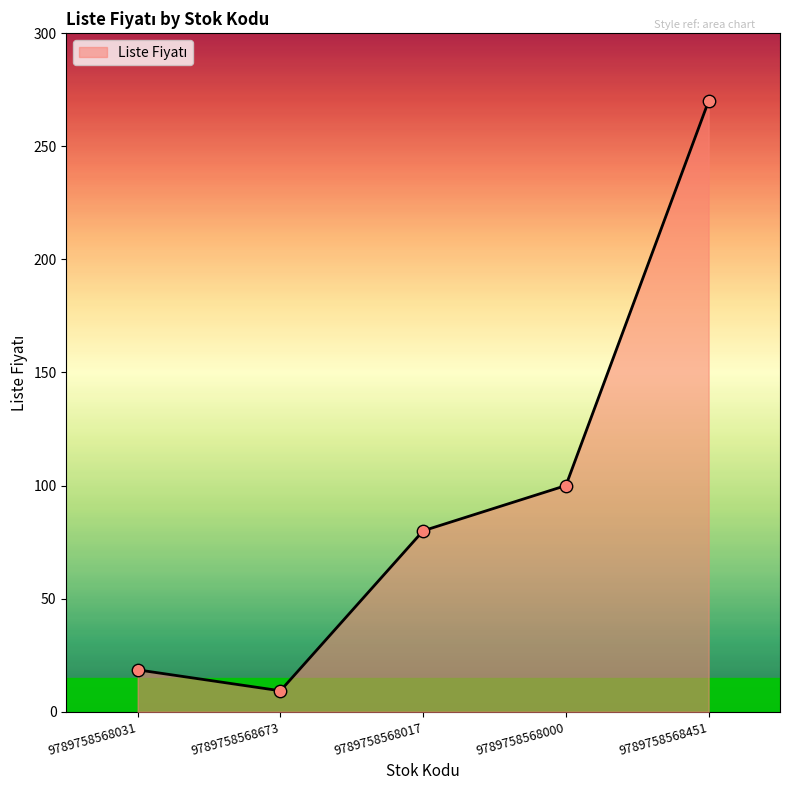

Approximately how many times larger is the value at 9789758568451 compared to 9789758568031?

14.6